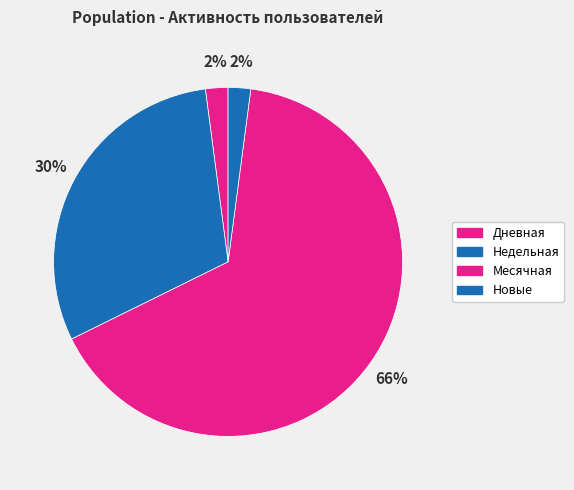

To the nearest percent, what is the difference between the Дневная and Недельная slice percentages?

28%